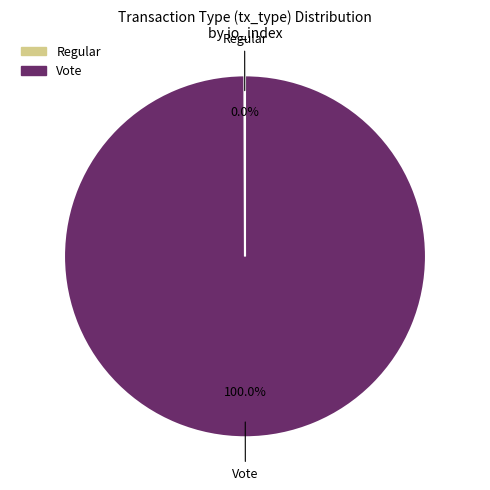

Does Vote account for over 50% of the chart?

Yes